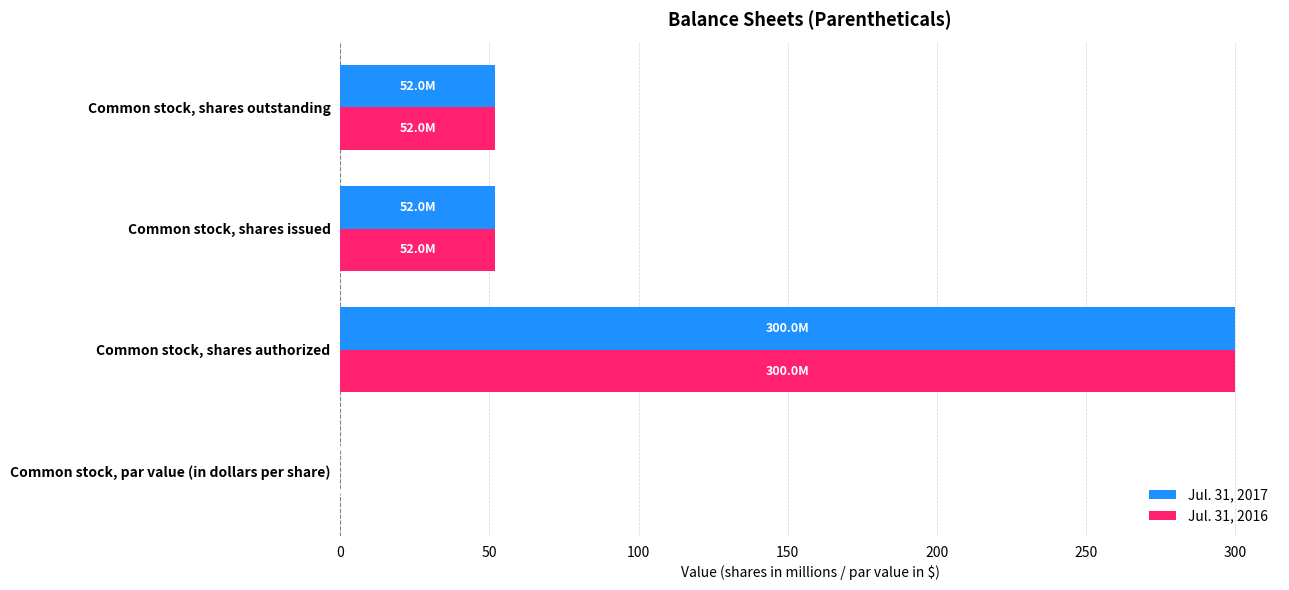

What is the average value of the Jul. 31, 2017 series?

101.0